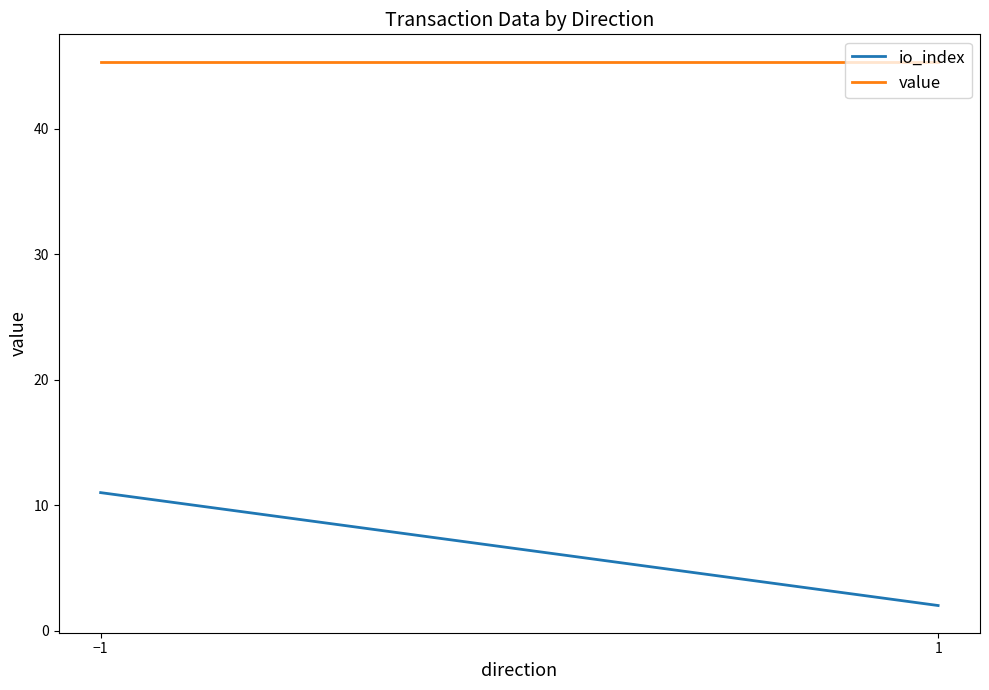

Reading left to right, transcribe all the data shown in this chart.

io_index: −1=11.0	1=2.0
value: −1=45.4	1=45.4